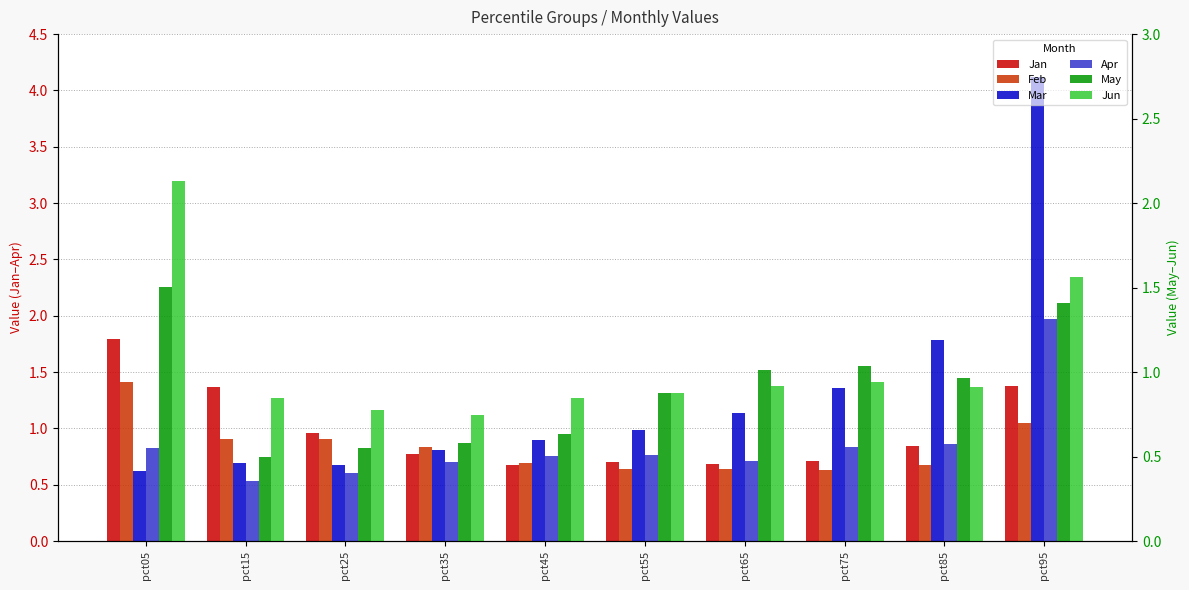

Reading left to right, list all the values displayed in this chart.

Jan: pct05=1.8	pct15=1.4	pct25=1.0	pct35=0.8	pct45=0.7	pct55=0.7	pct65=0.7	pct75=0.7	pct85=0.8	pct95=1.4
Feb: pct05=1.4	pct15=0.9	pct25=0.9	pct35=0.8	pct45=0.7	pct55=0.6	pct65=0.6	pct75=0.6	pct85=0.7	pct95=1.0
Mar: pct05=0.6	pct15=0.7	pct25=0.7	pct35=0.8	pct45=0.9	pct55=1.0	pct65=1.1	pct75=1.4	pct85=1.8	pct95=4.1
Apr: pct05=0.8	pct15=0.5	pct25=0.6	pct35=0.7	pct45=0.8	pct55=0.8	pct65=0.7	pct75=0.8	pct85=0.9	pct95=2.0
May: pct05=1.5	pct15=0.5	pct25=0.5	pct35=0.6	pct45=0.6	pct55=0.9	pct65=1.0	pct75=1.0	pct85=1.0	pct95=1.4
Jun: pct05=2.1	pct15=0.8	pct25=0.8	pct35=0.7	pct45=0.8	pct55=0.9	pct65=0.9	pct75=0.9	pct85=0.9	pct95=1.6